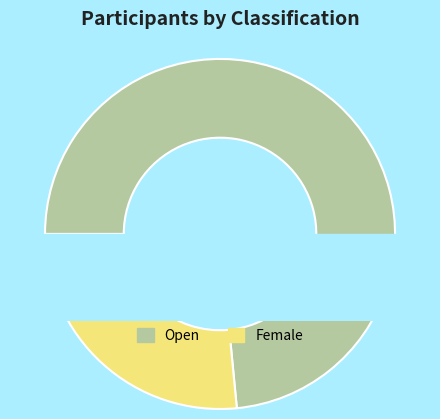

Is it true that Open is 73% of the pie?

True